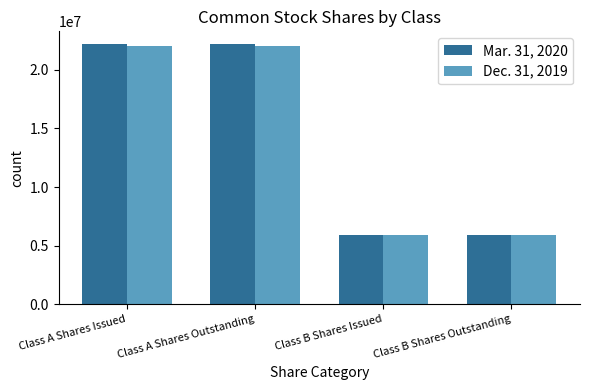

At Class A Shares Issued, list the series in order from largest to smallest.

Mar. 31, 2020, Dec. 31, 2019